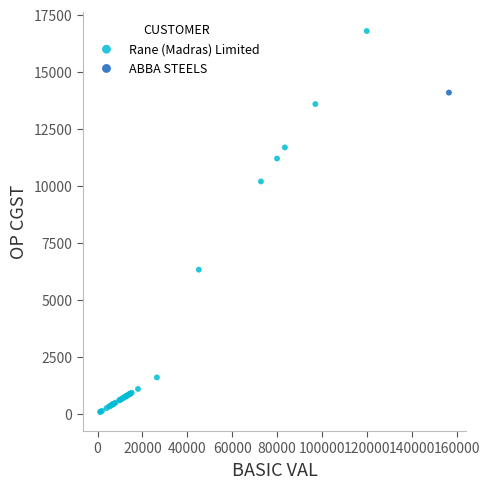

What are all the series names shown in the legend?

Rane (Madras) Limited, ABBA STEELS